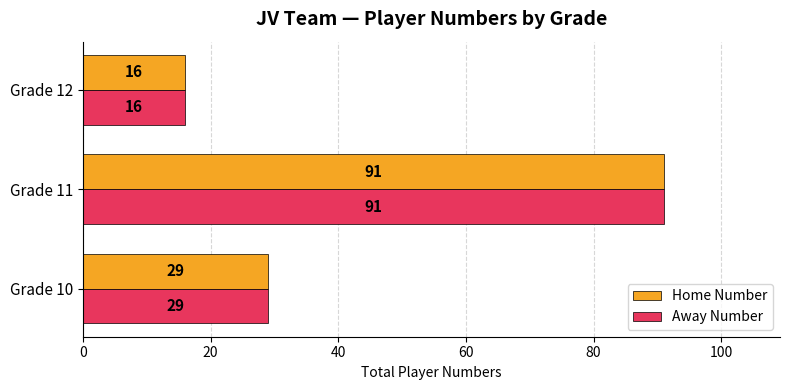

What is the sum of all Home Number values?

136